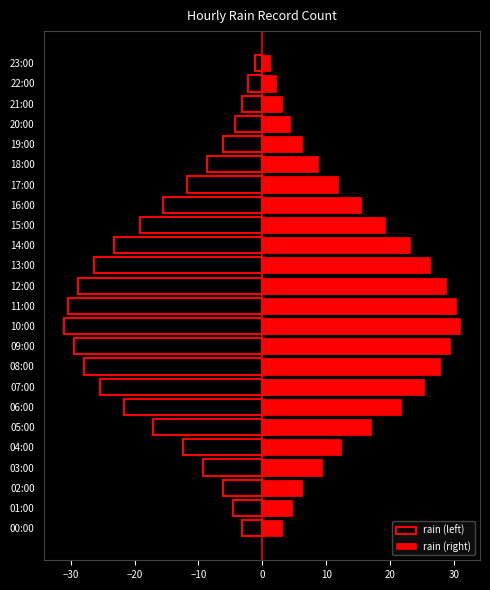

True or false: rain (right) has a value of 1.5 at 22:00.

False